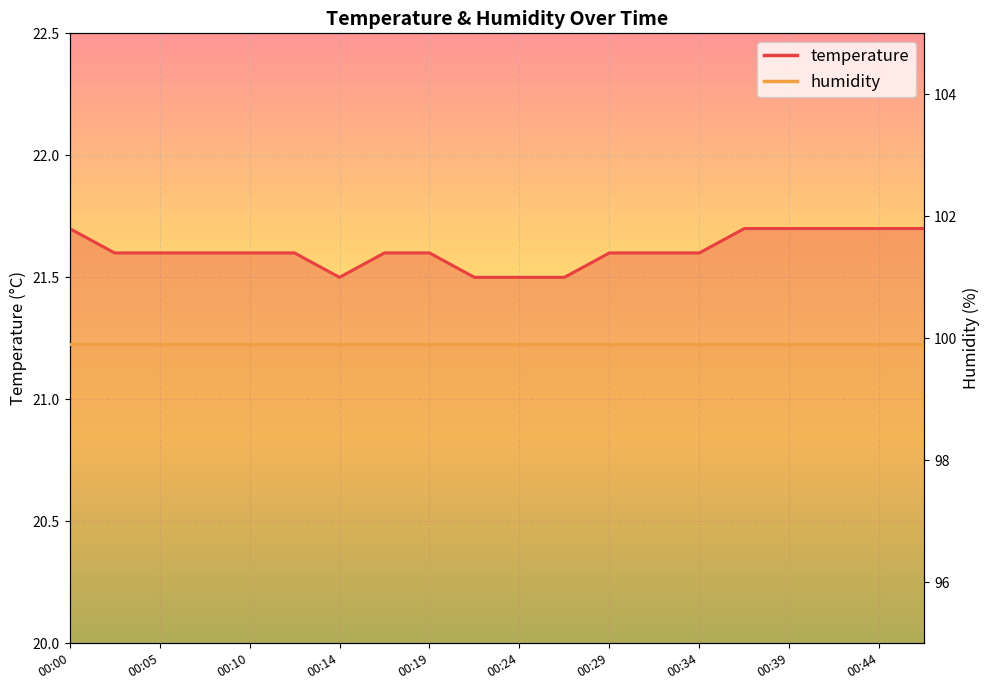

Reading right to left, list all the values displayed in this chart.

21.7	21.7	21.7	21.7	21.7	21.6	21.6	21.6	21.5	21.5	21.5	21.6	21.6	21.5	21.6	21.6	21.6	21.6	21.6	21.7